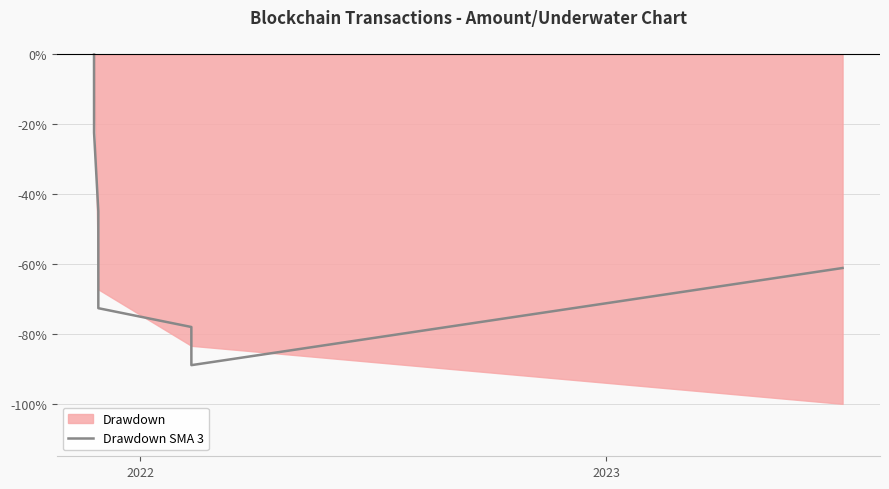

How many data points does each series have?

7